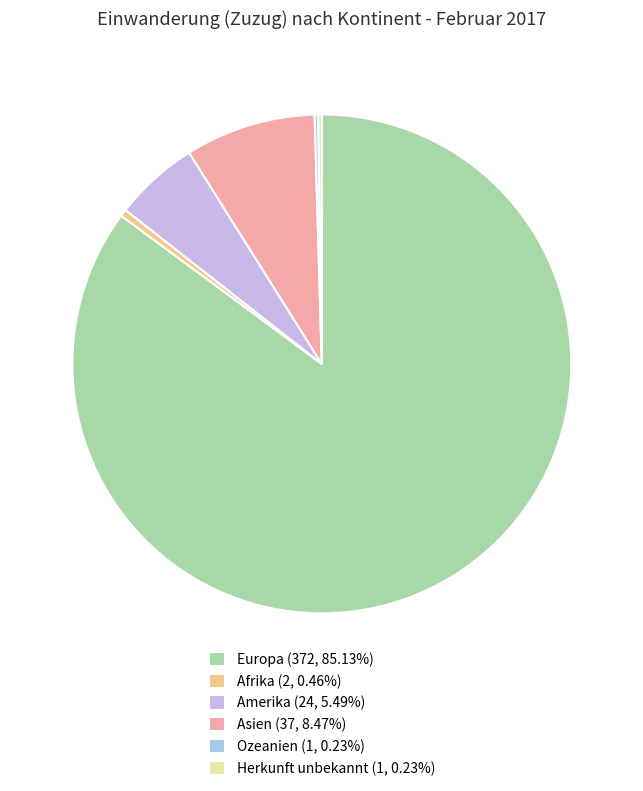

What percentage is NOT represented by Asien?

91.5%